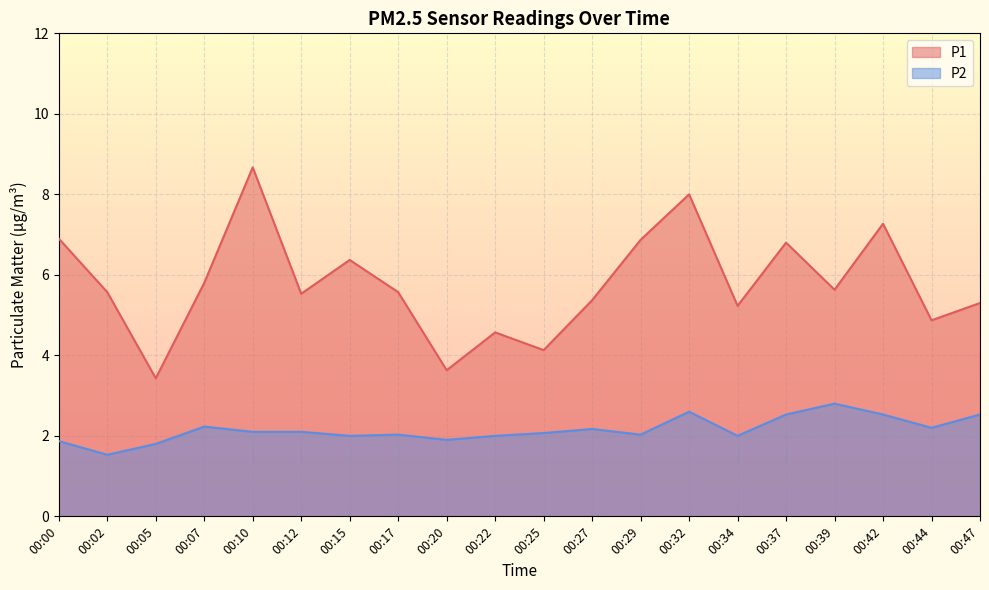

Between 00:22 and 00:34, which series saw the biggest shift?

P1